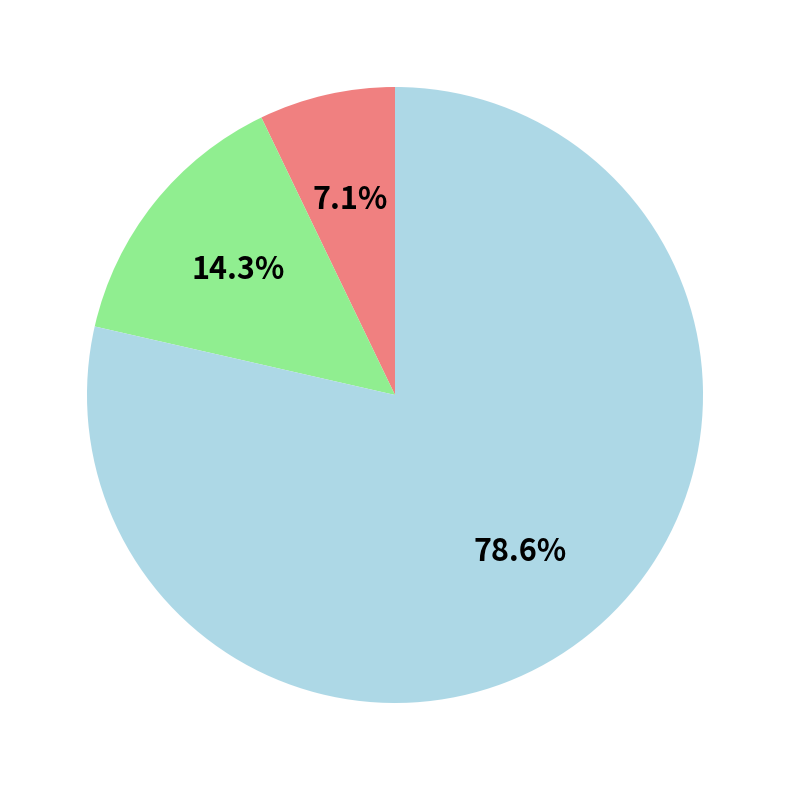

Is there any slice that represents more than half of the pie?

Yes